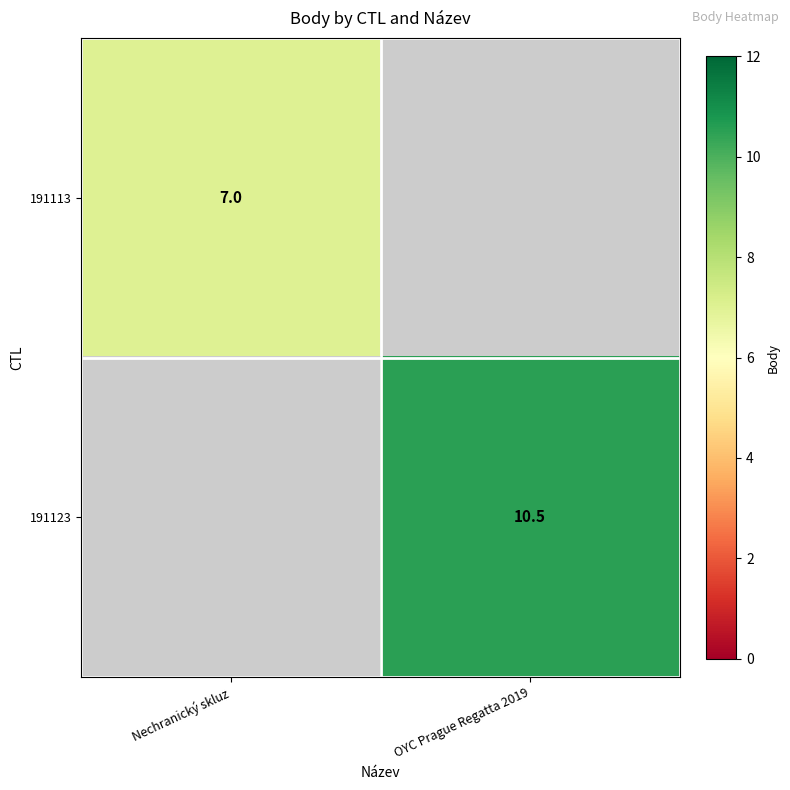

Which has a higher value, Nechranický skluz or OYC Prague Regatta 2019?

OYC Prague Regatta 2019